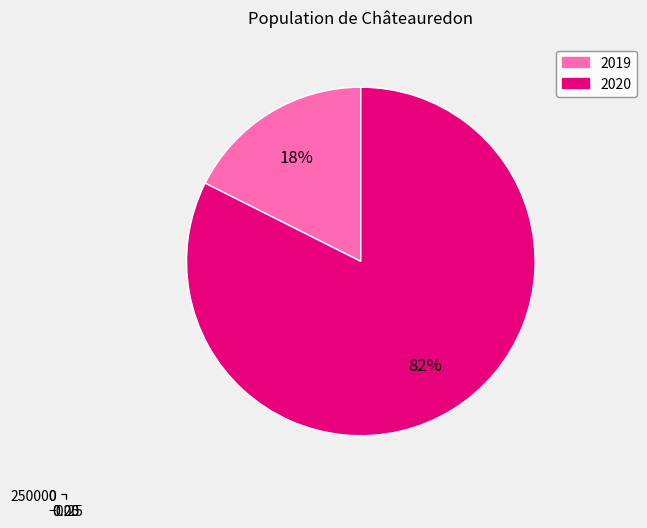

What is the change in value from 2019 to 2020?

+191721